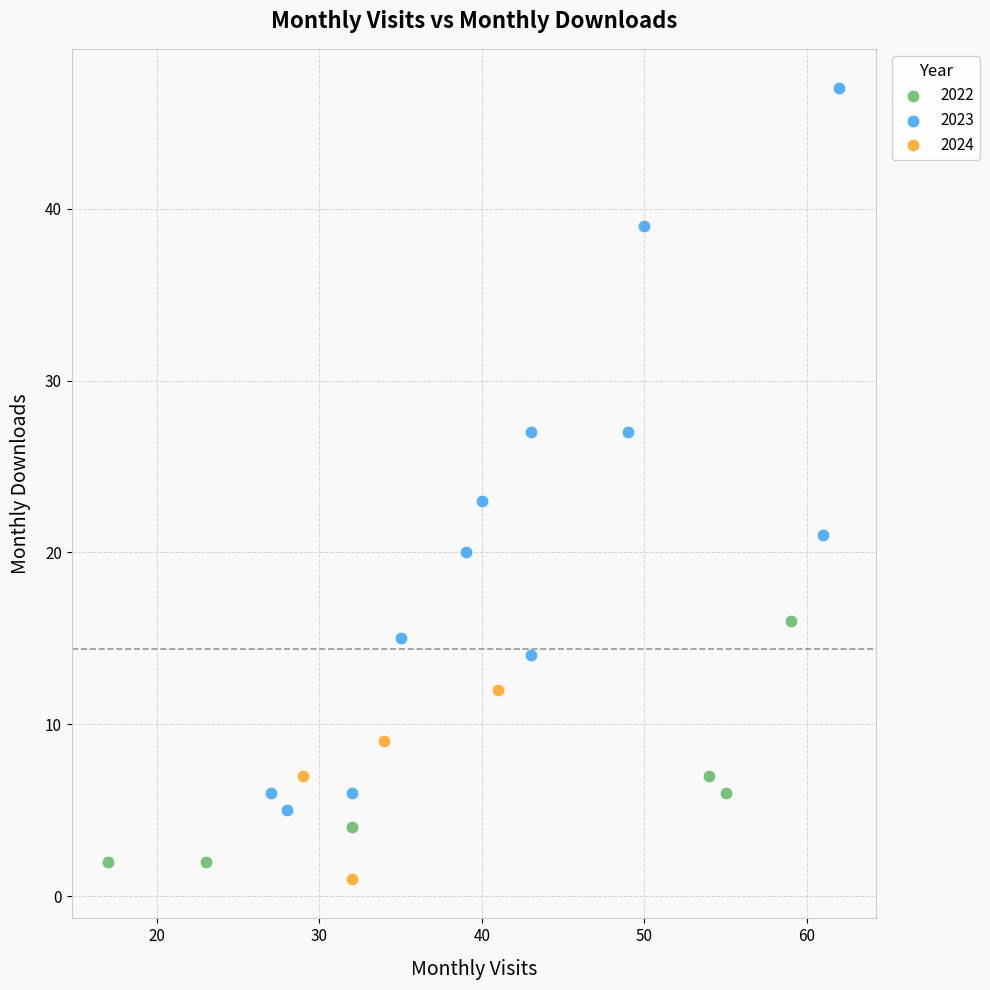

Which series reaches the maximum Y coordinate?

2023